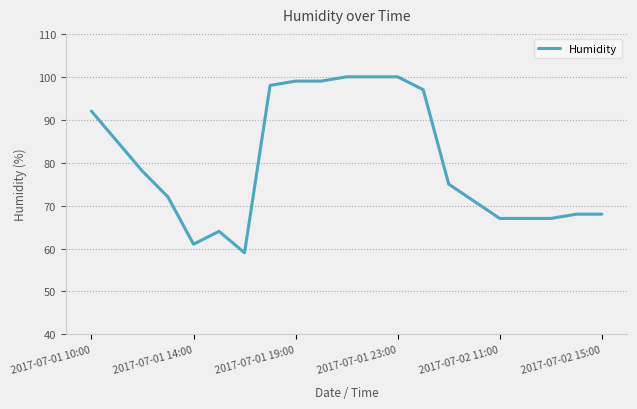

What is the smallest value displayed?

59